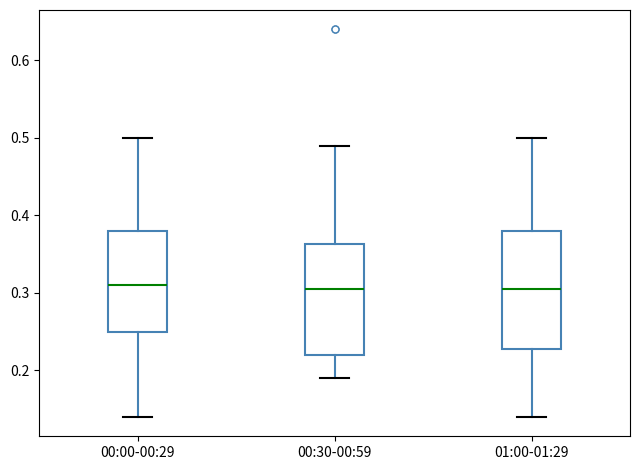

Where does the lower whisker of the box for 01:00-01:29 end on the y-axis? The values are not printed on the chart, so give them approximately, as read against the axis.

0.14